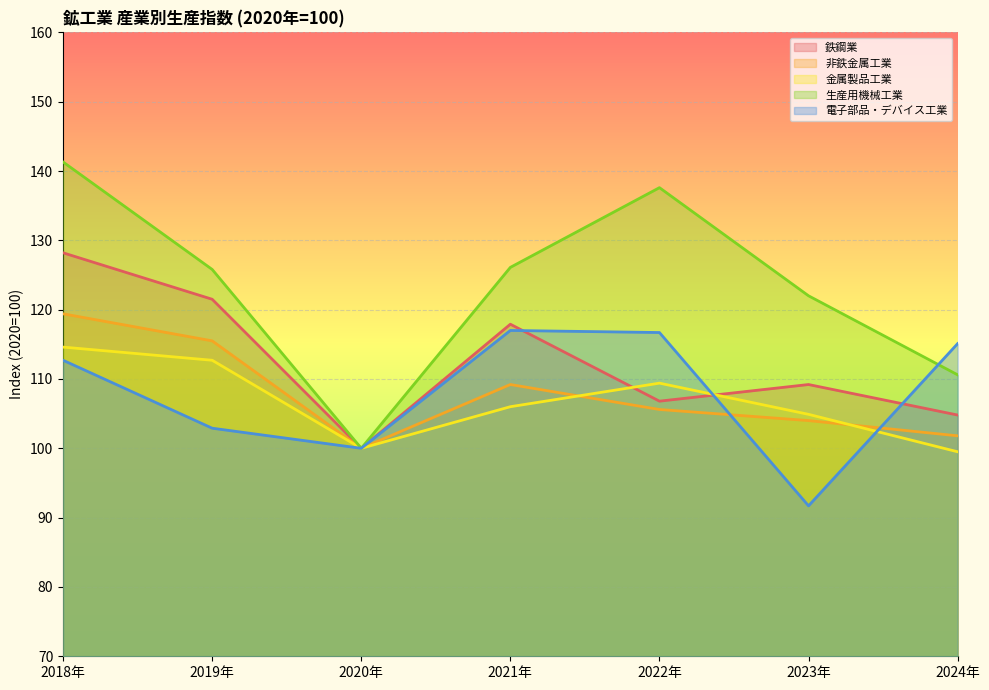

Which category has the highest value in the 生産用機械工業 series?

2018年